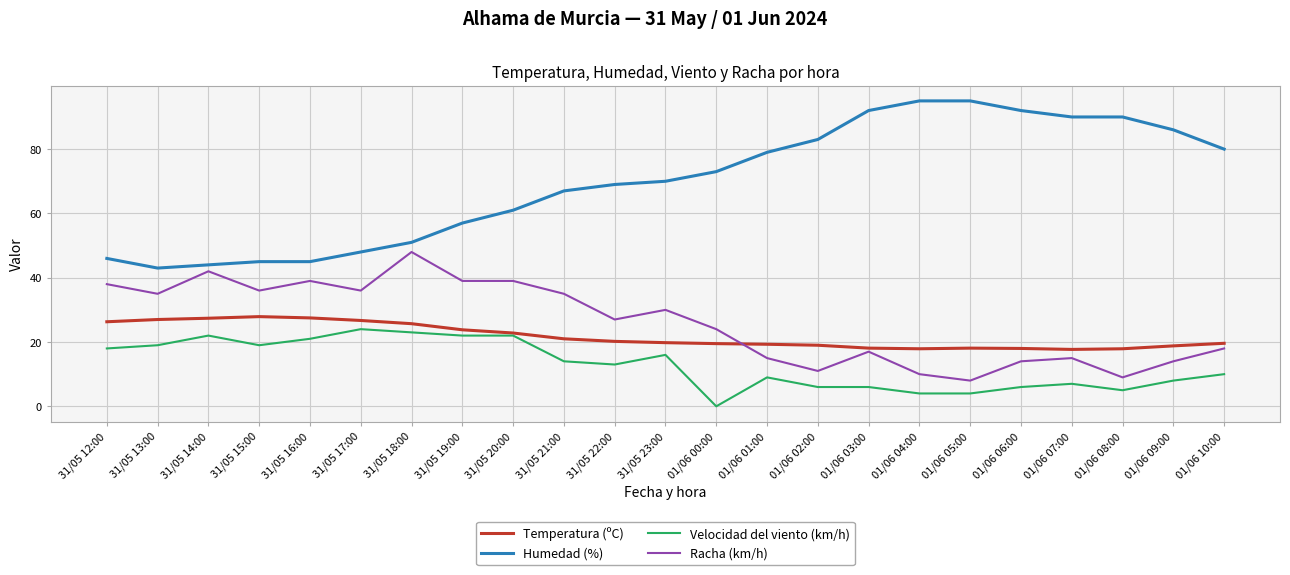

The value of Velocidad del viento (km/h) at 01/06 10:00 is 2.6. True or false?

False